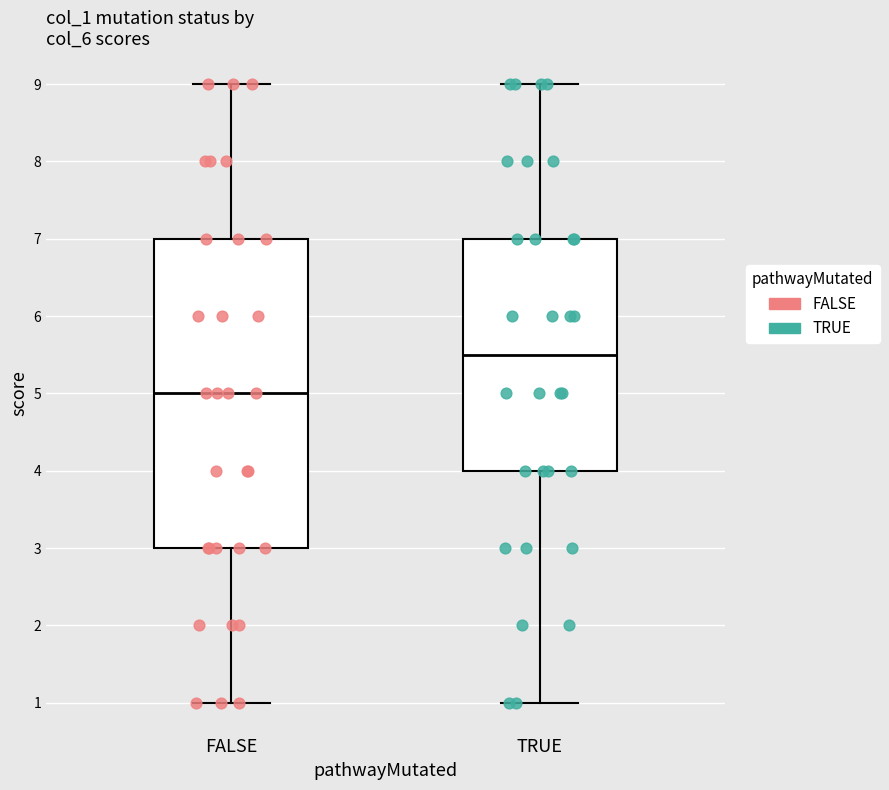

Reading left to right, read every box against the y-axis: the position of its median line, the range the box covers, and the ends of its whiskers. The values are not printed on the chart, so give them approximately, as read against the axis.

FALSE: median 5.0, box 3.0 to 7.0, whiskers 1.0 to 9.0
TRUE: median 5.5, box 4.0 to 7.0, whiskers 1.0 to 9.0